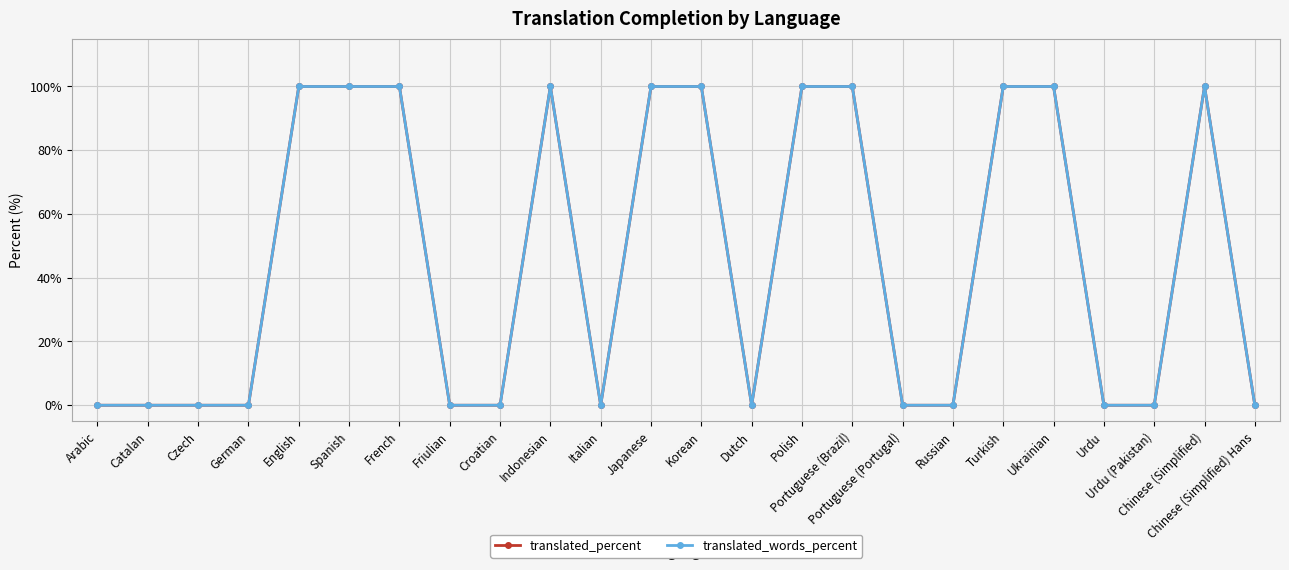

What position from the right is Portuguese (Portugal)?

8